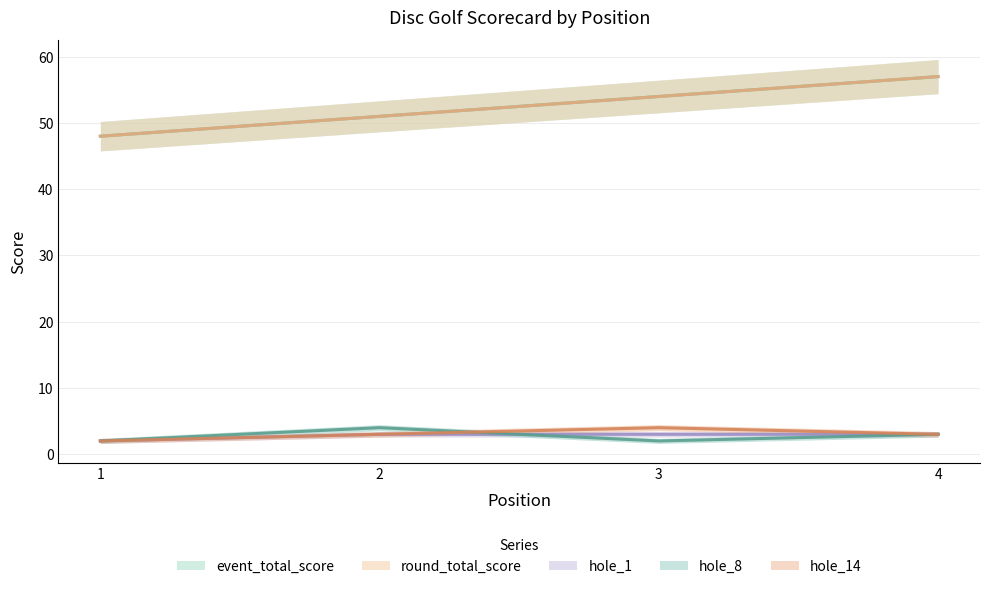

What is the approximate value of event_total_score at 3?

54